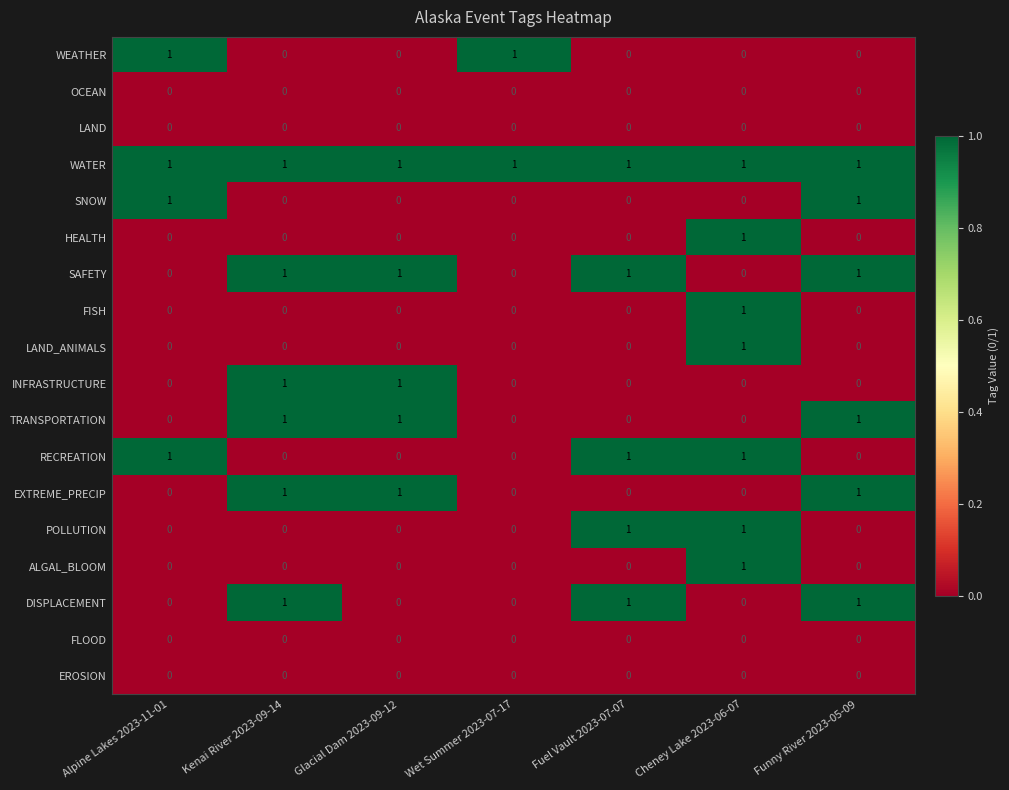

At which category is the sum across all series the highest?

Cheney Lake 2023-06-07